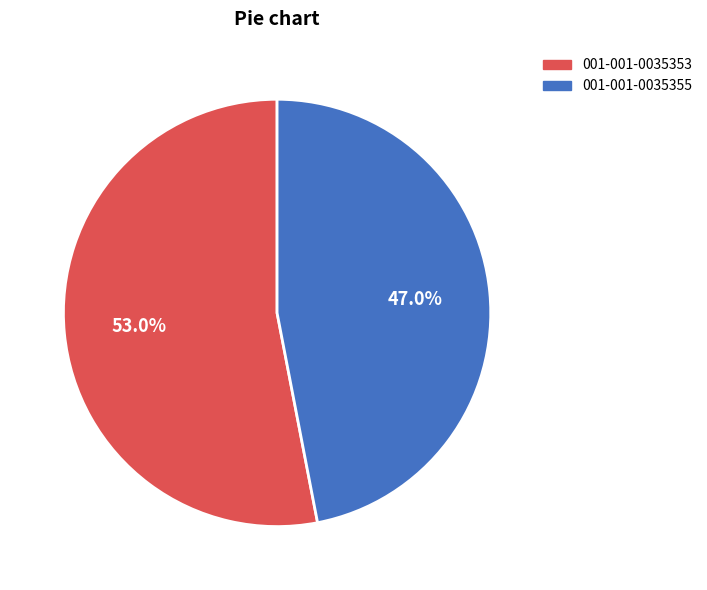

Do 001-001-0035353 and 001-001-0035355 together represent more than half of the pie?

Yes